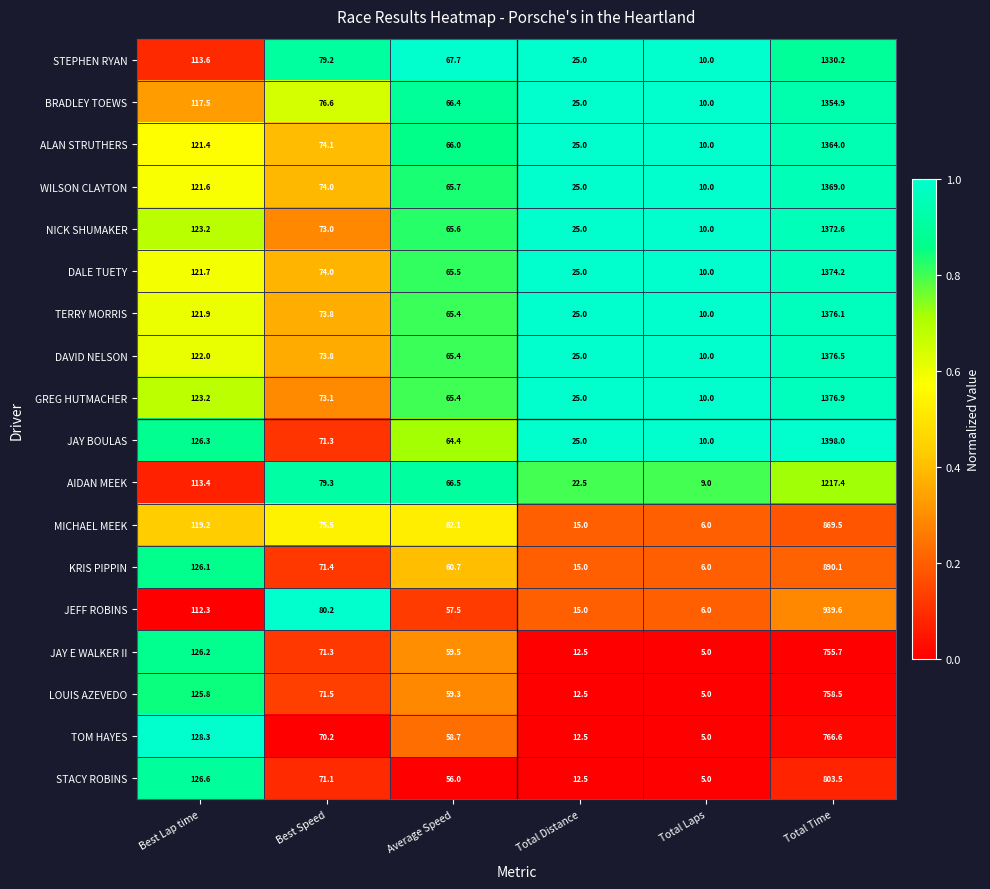

What is the difference between the TOM HAYES values at Total Distance and Total Time?

754.1